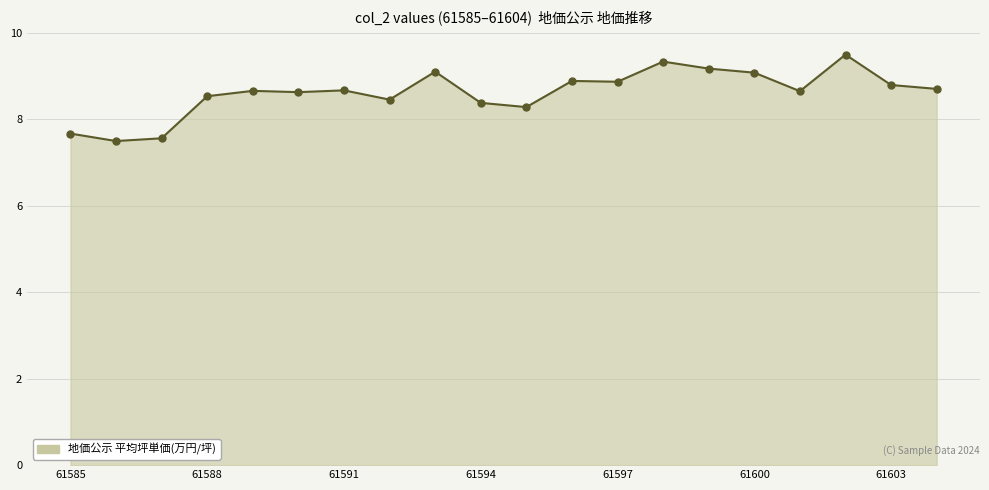

What is the difference between the maximum and minimum values?

2.0